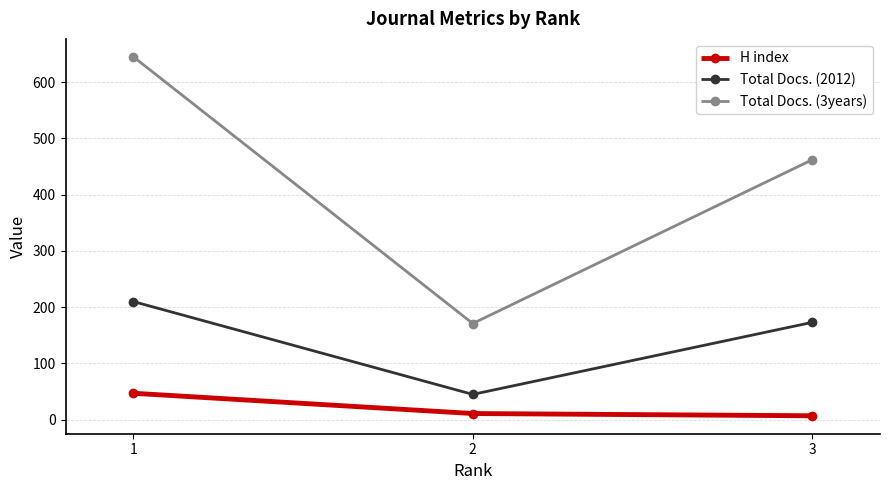

What is the value of the Total Docs. (3years) point at the 1st from the left?

645